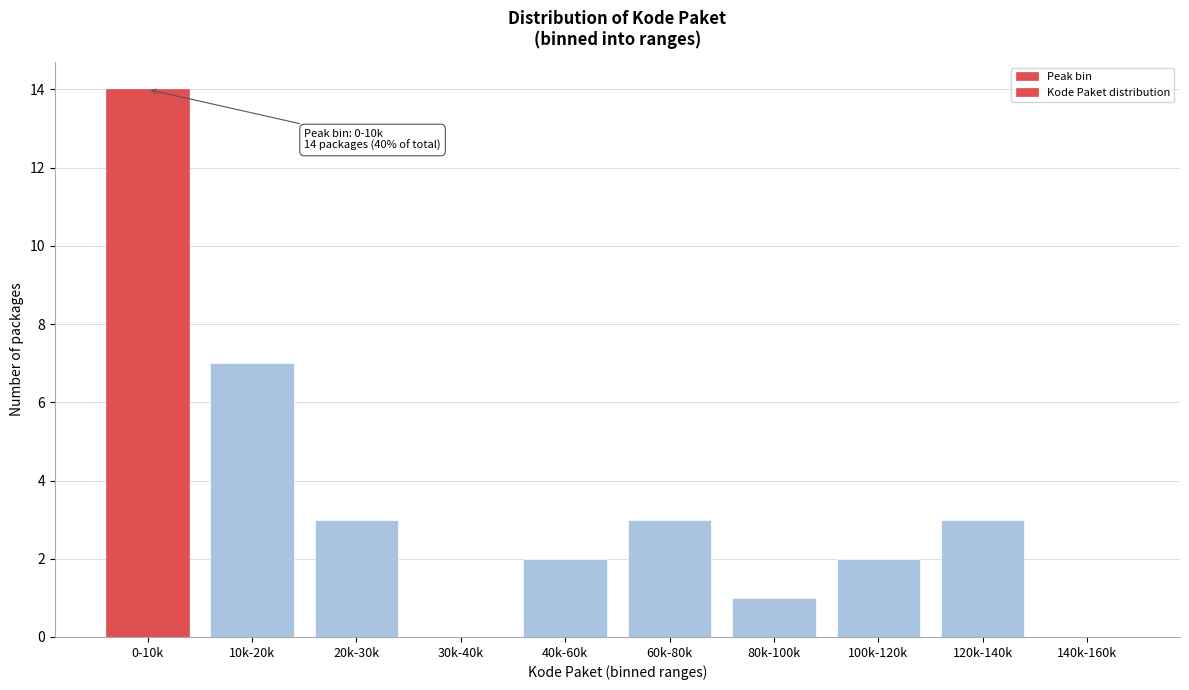

Reading left to right, extract all data points from this chart.

0-10k=14	10k-20k=7	20k-30k=3	30k-40k=0	40k-60k=2	60k-80k=3	80k-100k=1	100k-120k=2	120k-140k=3	140k-160k=0